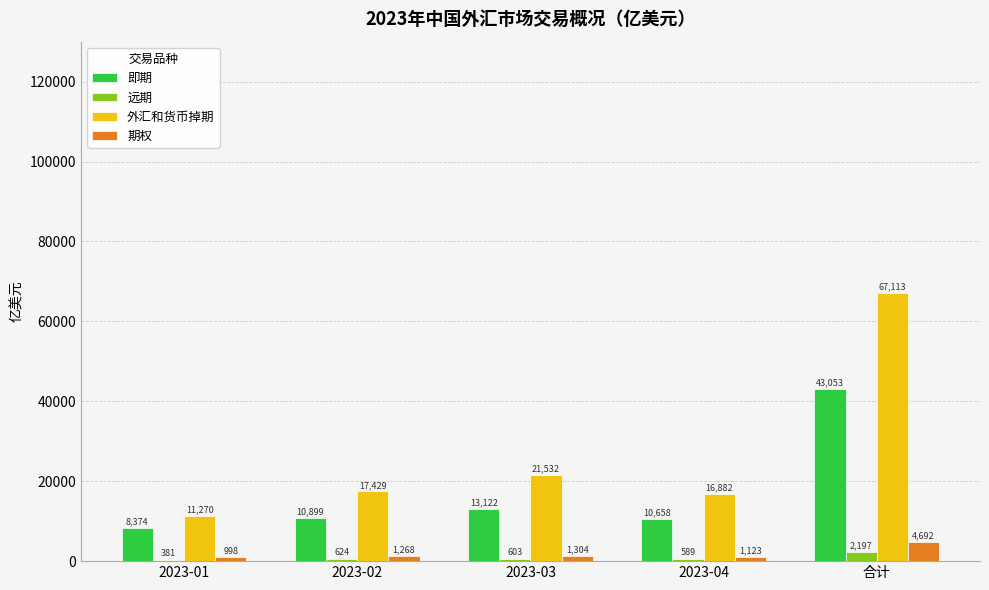

Which series changed the most between 2023-01 and 合计?

外汇和货币掉期